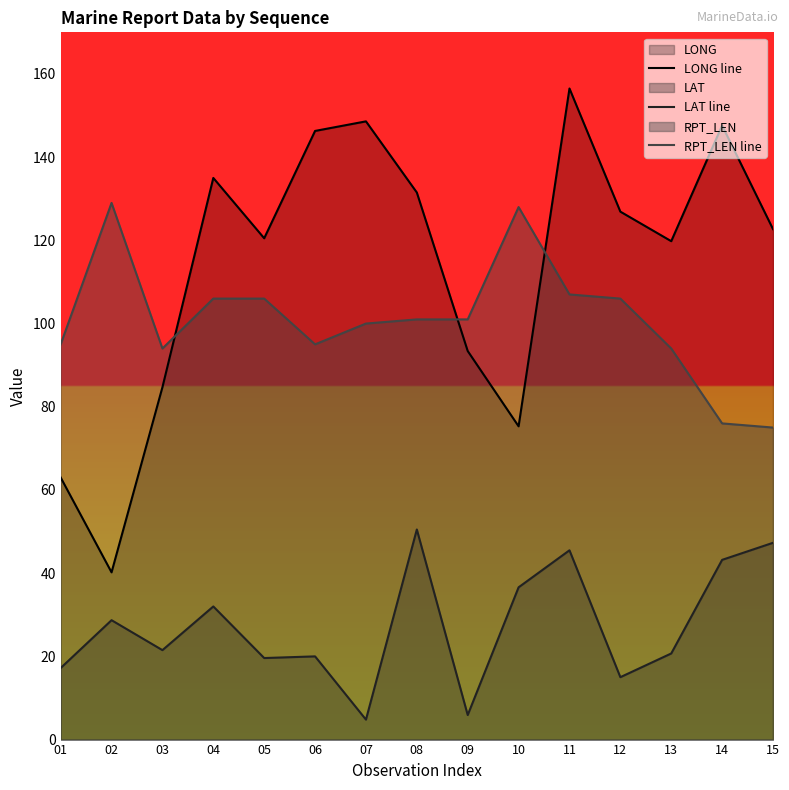

What is the spread (max minus min) of values at 11?

111.0